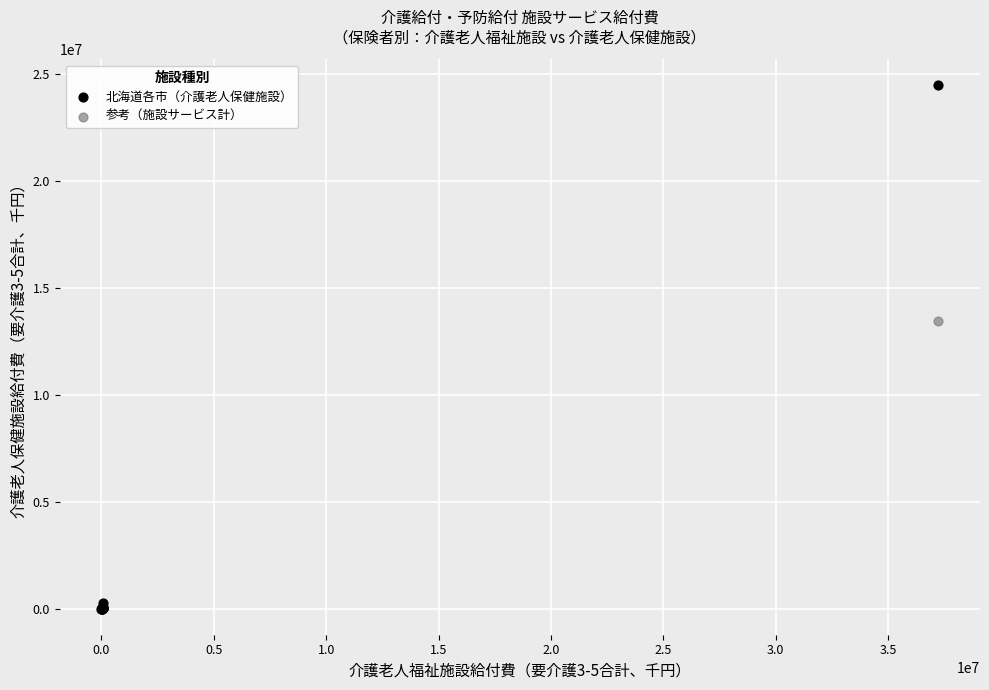

What are all the series names shown in the legend?

北海道各市（介護老人保健施設）, 参考（施設サービス計）